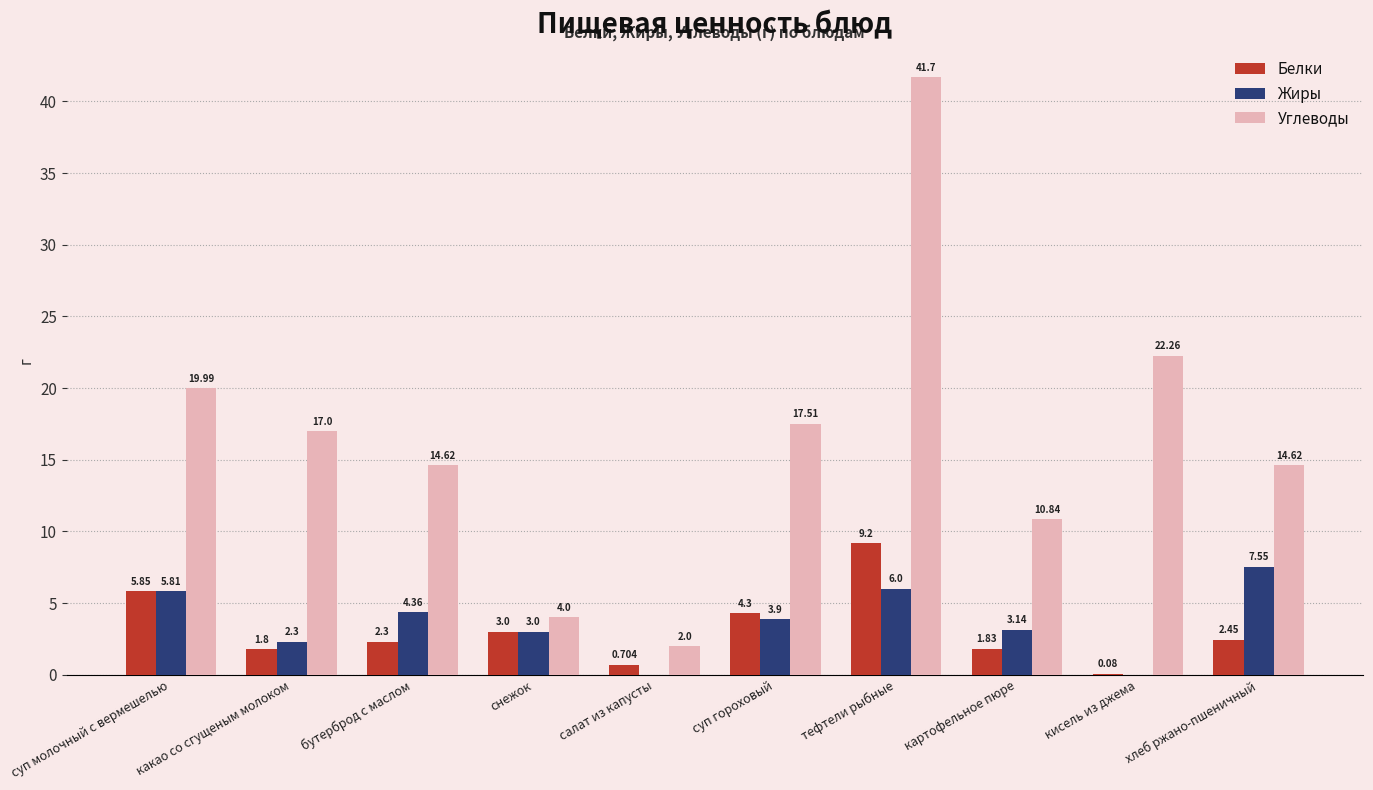

Which category has the highest value across all series?

тефтели рыбные